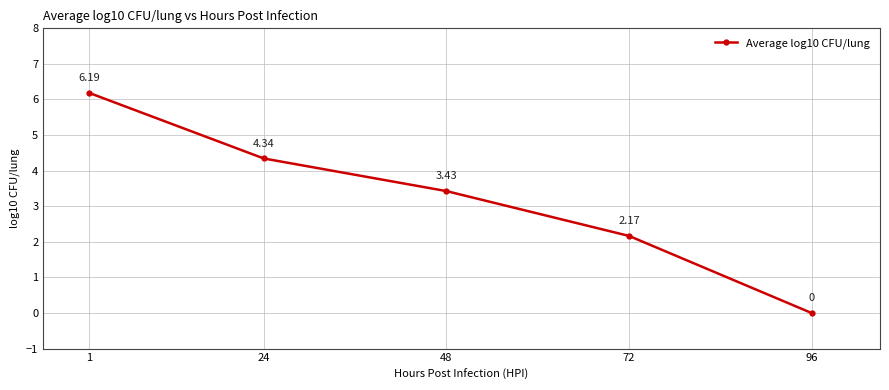

Which has a higher value, 96 or 24?

24